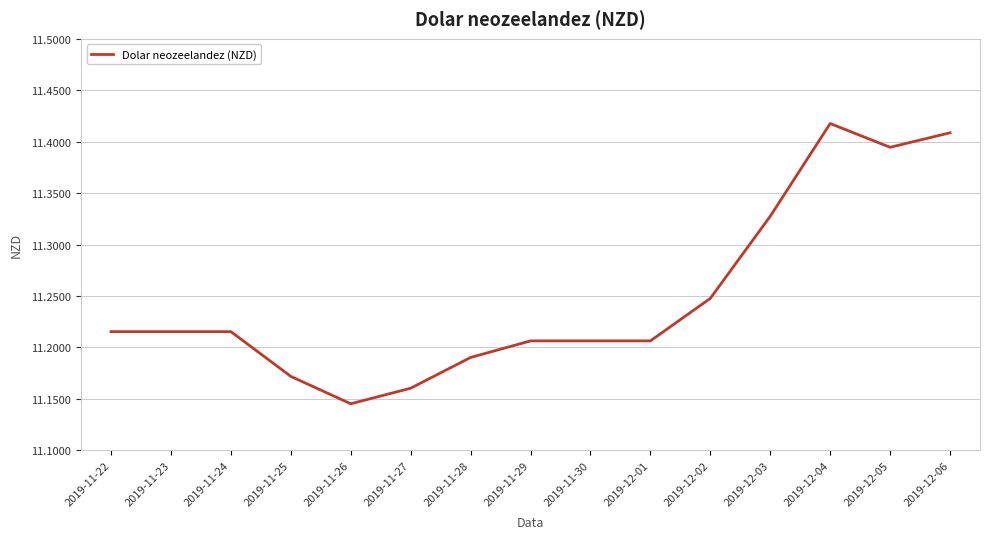

Which category has the highest value across all series?

2019-12-04